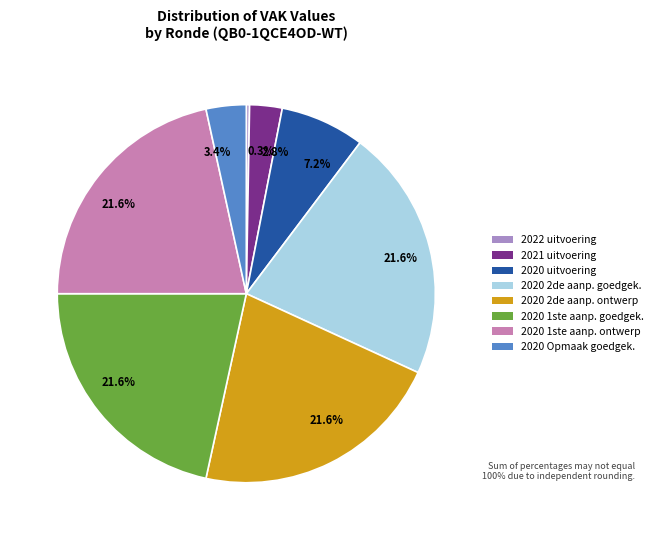

Is there a majority slice in this chart?

No